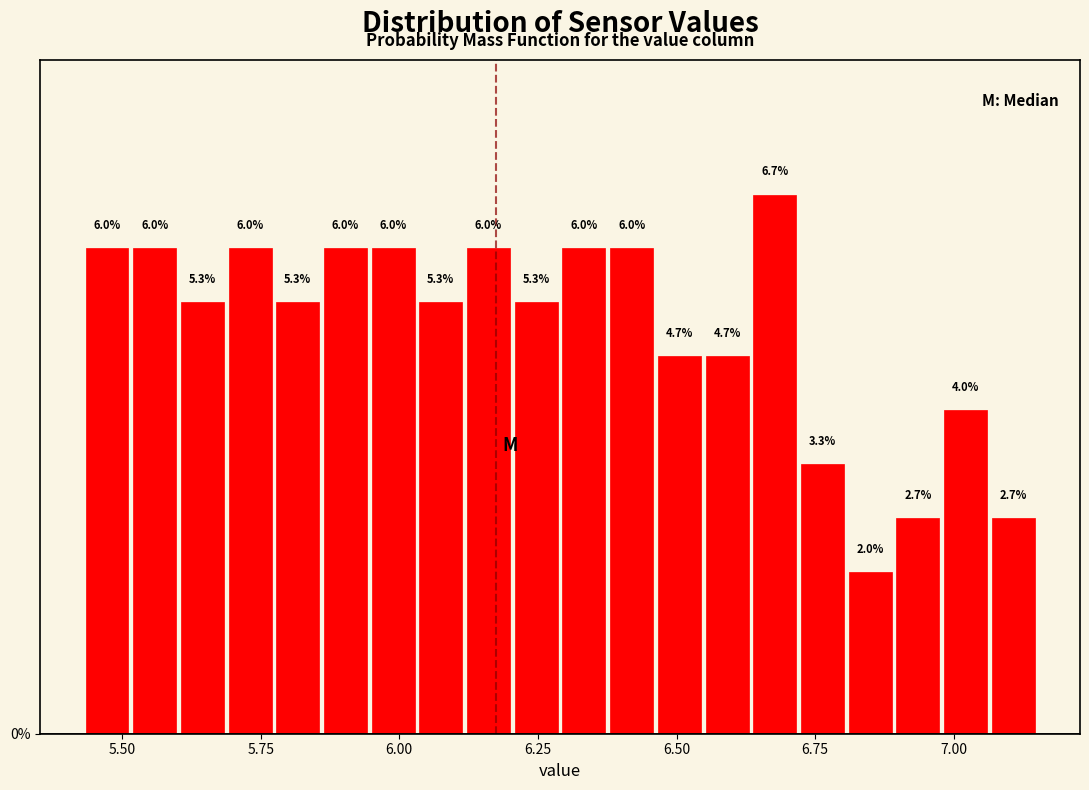

Around what value on the x-axis is the tallest bar? Give the approximate position of its centre, as read against the axis.

6.70